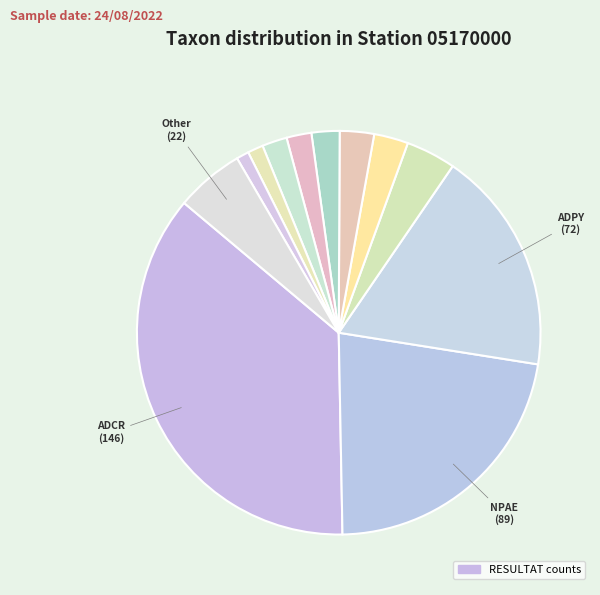

How many slices are in this pie chart?

12